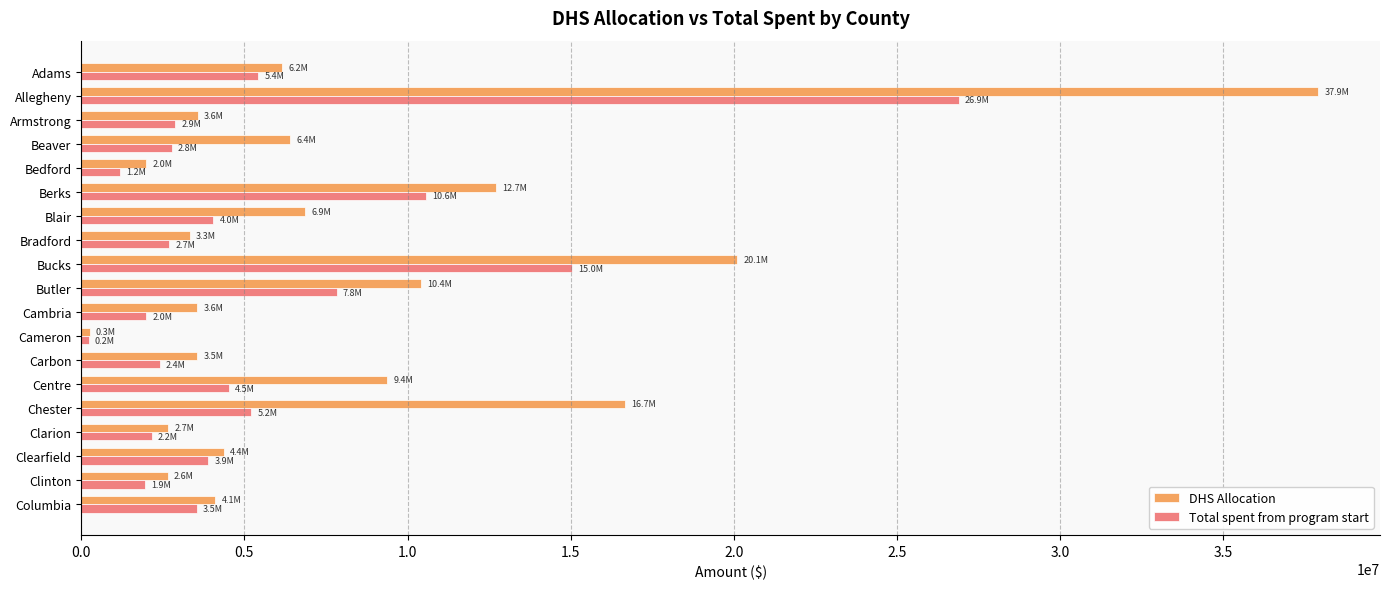

What value does the DHS Allocation series have at Butler?

10425442.4